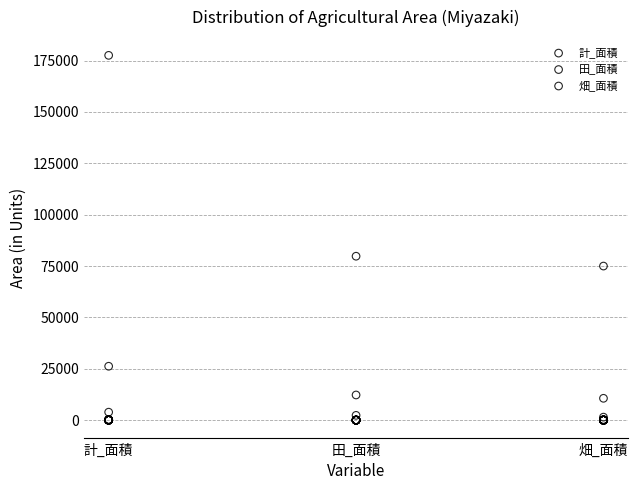

Which series has the widest spread of Y values?

計_面積